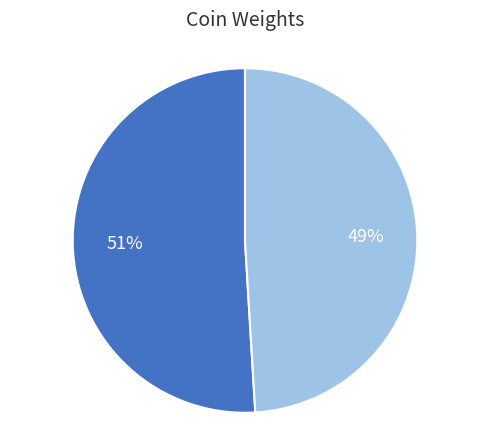

Is there a majority slice in this chart?

Yes